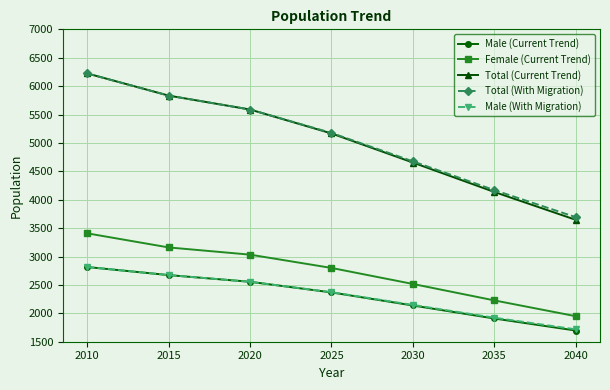

Between 2010 and 2035, which series saw the biggest shift?

Total (Current Trend)